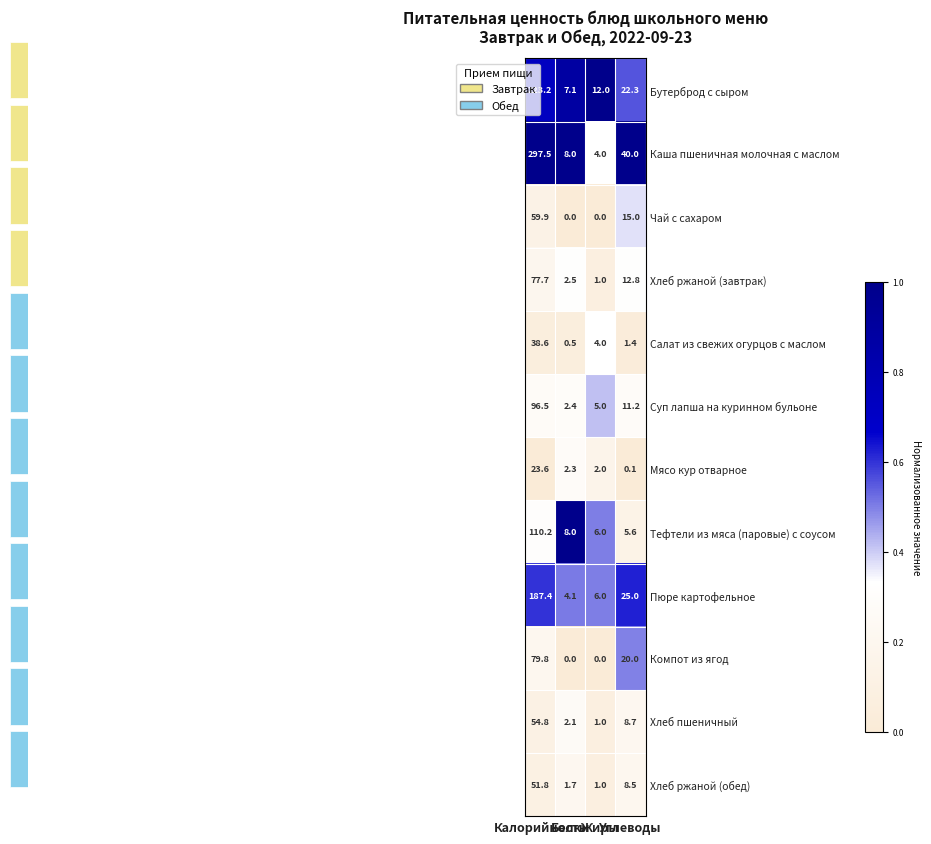

What is the sum of all Суп лапша на куринном бульоне values?

115.1